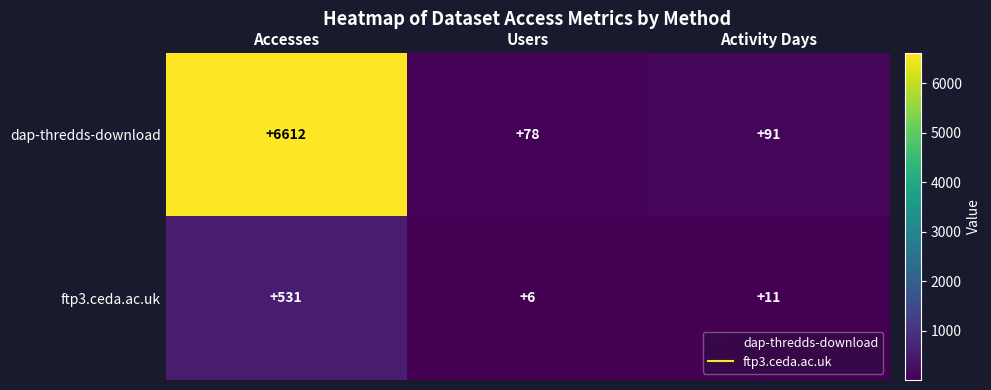

Is it true that dap-thredds-download equals 91 at Activity Days?

True